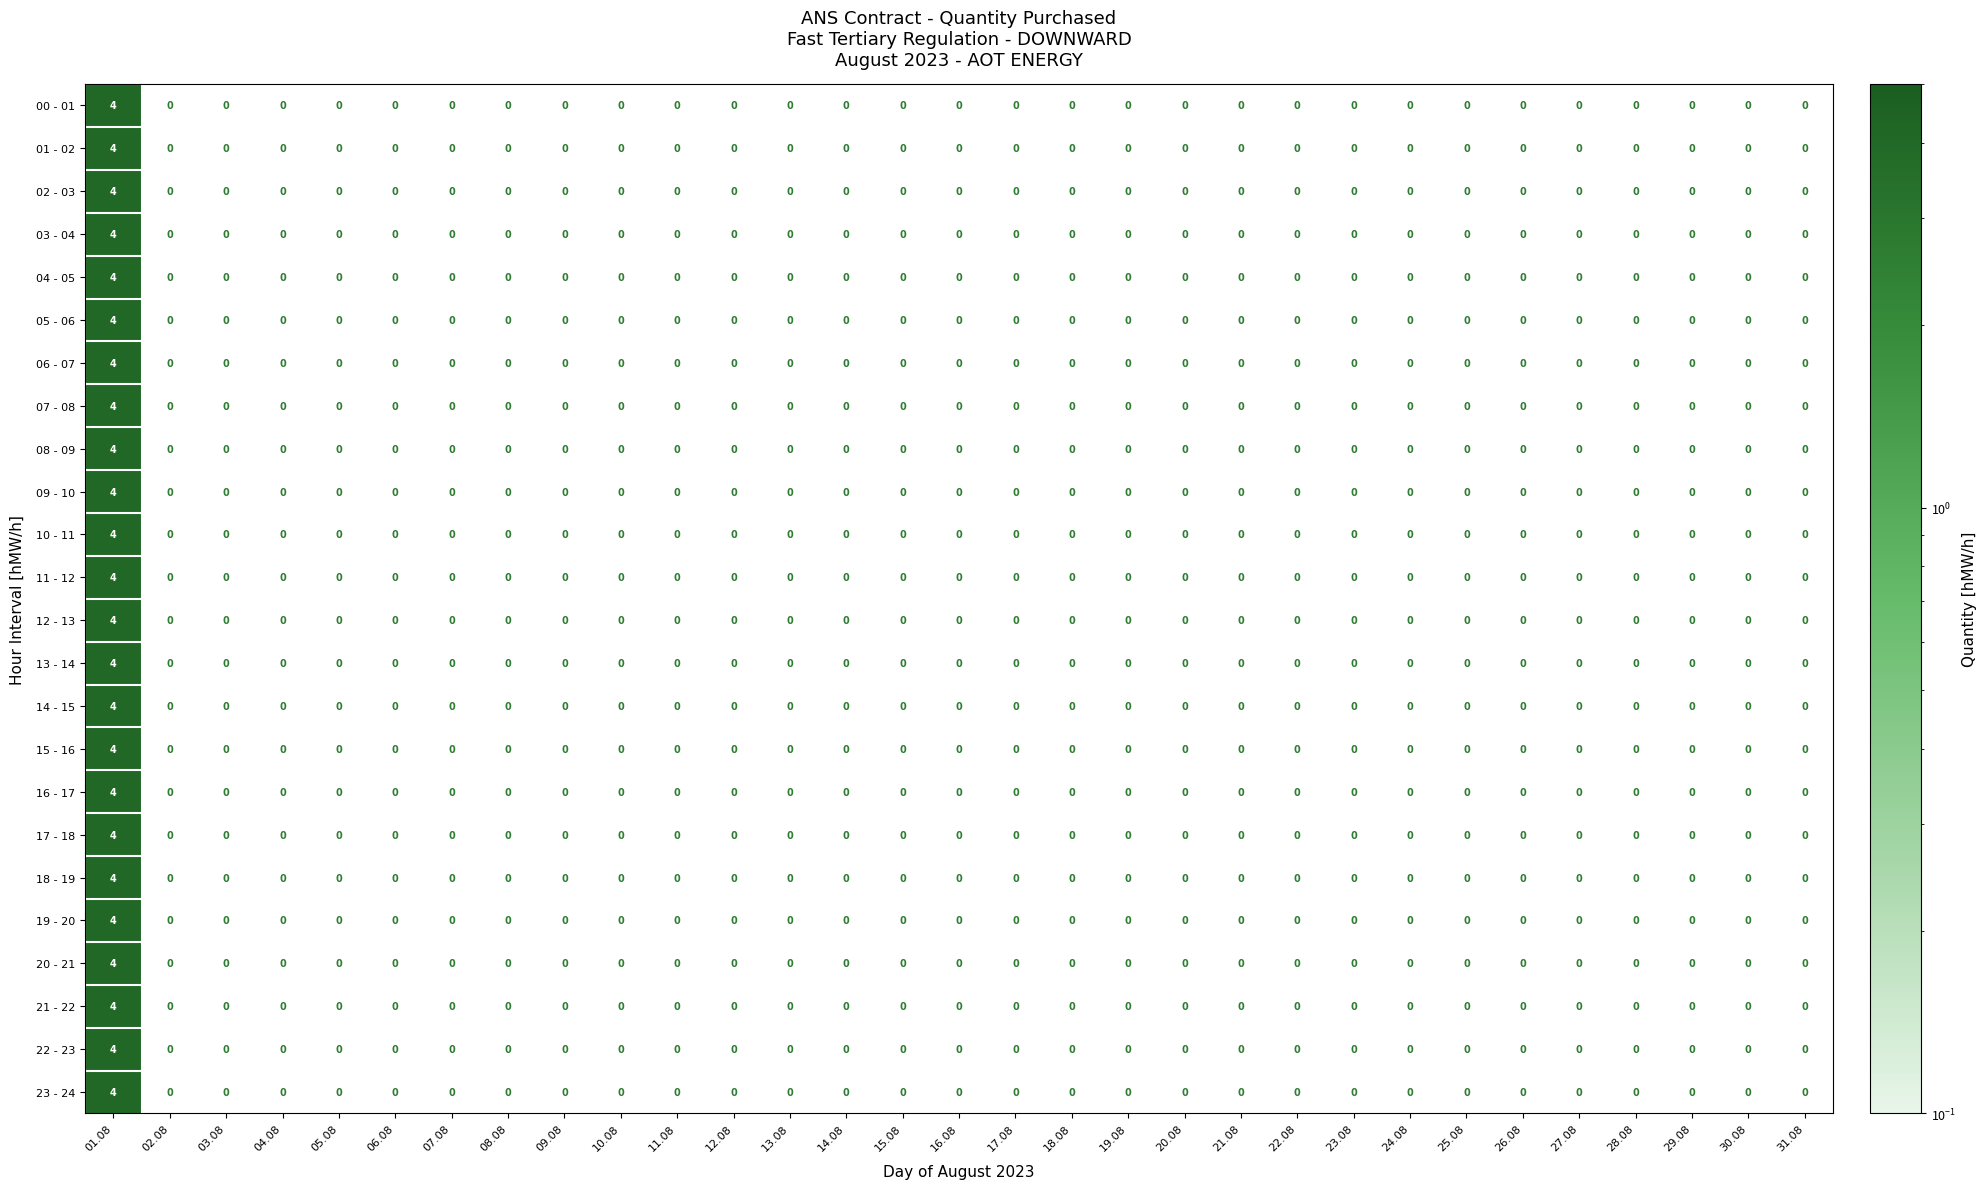

Count the 05 - 06 values in the range 0 to 1.

30